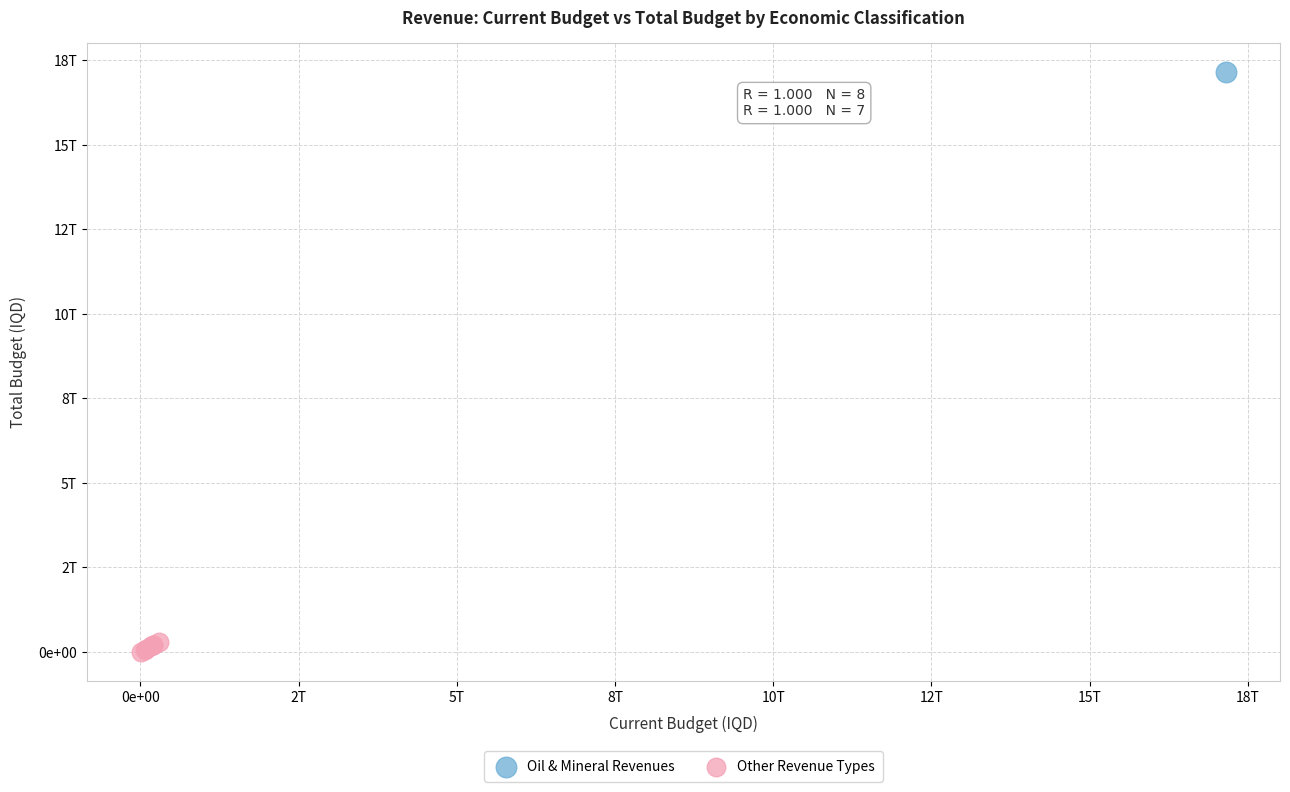

What are all the series names shown in the legend?

Oil & Mineral Revenues, Other Revenue Types